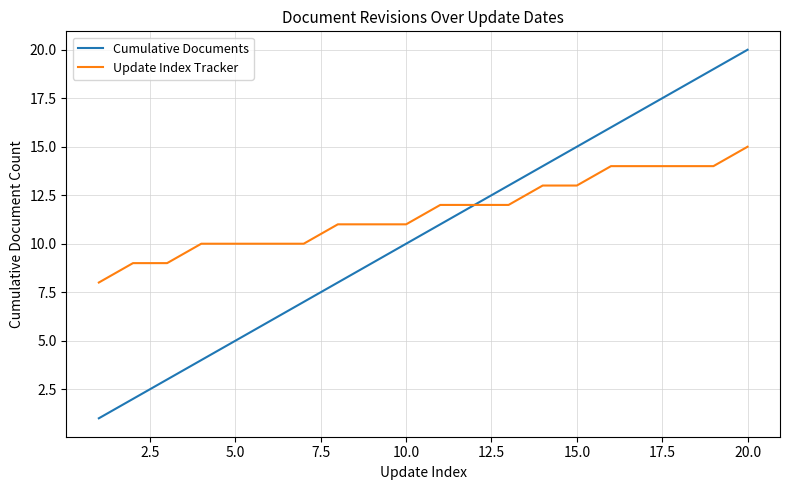

What is the maximum value for Cumulative Documents?

20